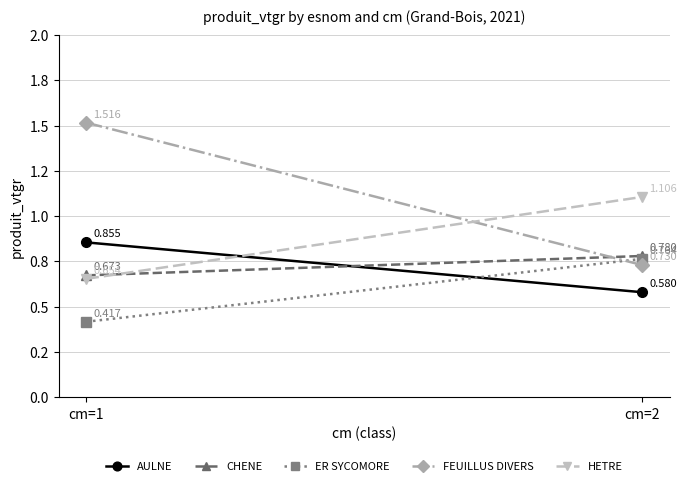

The value of CHENE at cm=2 is 1.2. True or false?

False